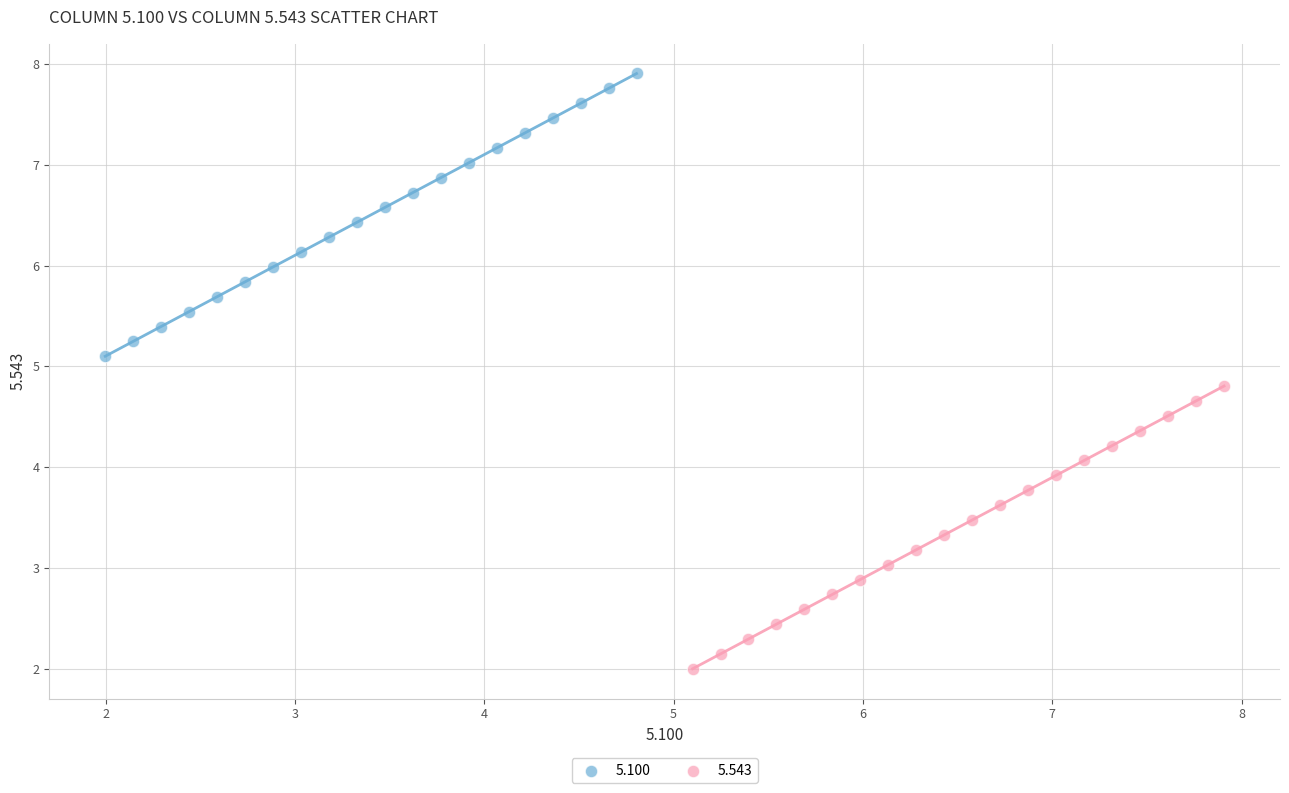

Which series contains the lowest Y value?

5.543